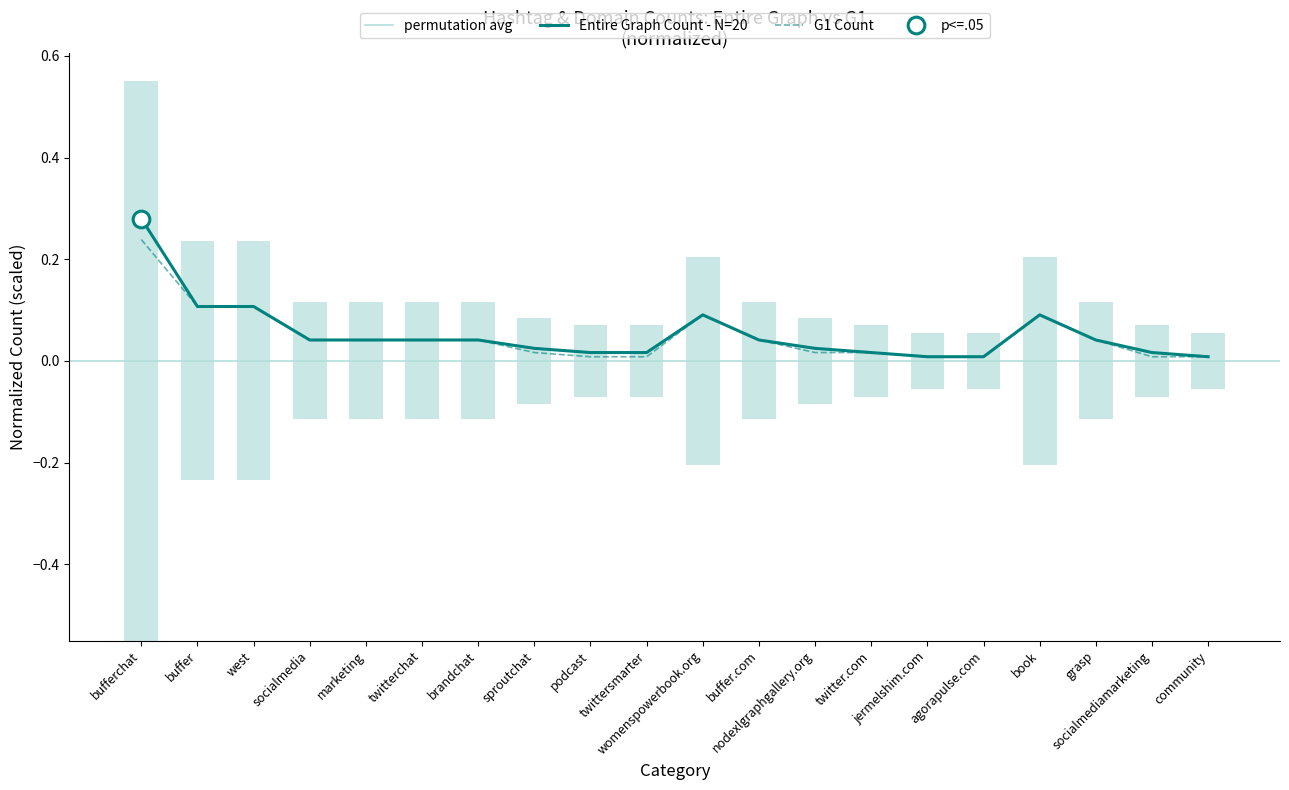

The Entire Graph Count series shows 0.0 at twitter.com. True or false?

False